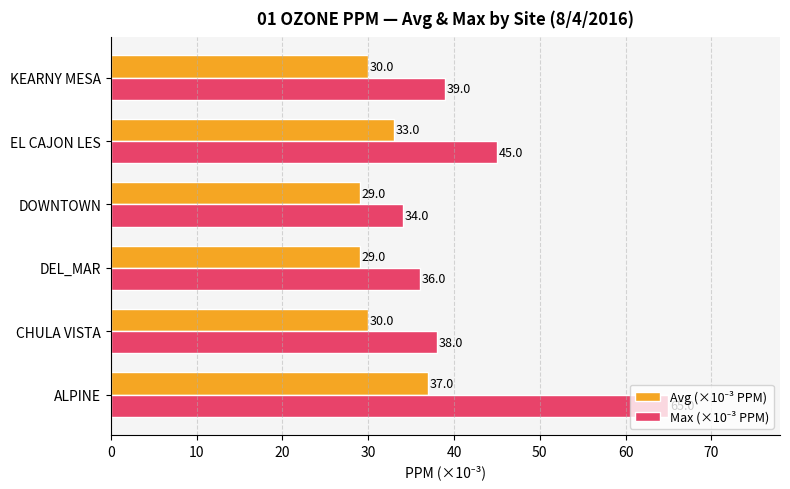

At how many categories does at least one series exceed 31?

6